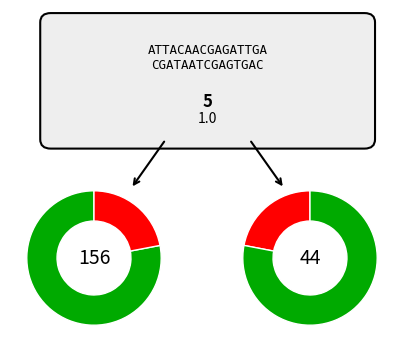

Between 0 and 5, which is larger?

5